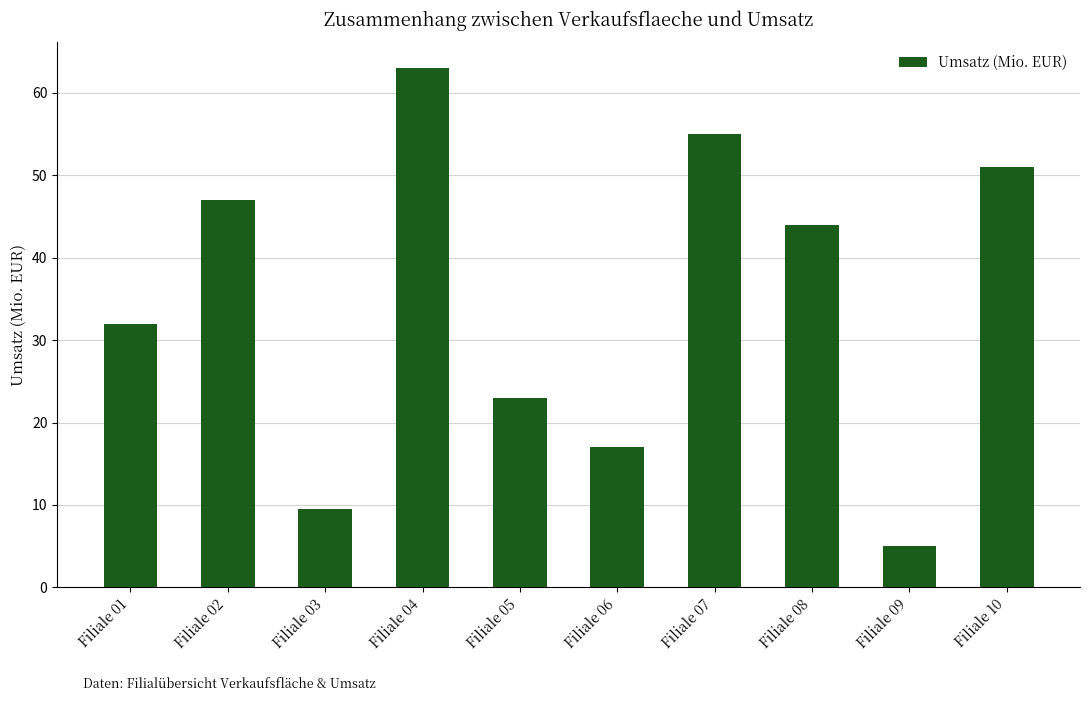

List the labels in order of value, smallest first.

Filiale 09, Filiale 03, Filiale 06, Filiale 05, Filiale 01, Filiale 08, Filiale 02, Filiale 10, Filiale 07, Filiale 04